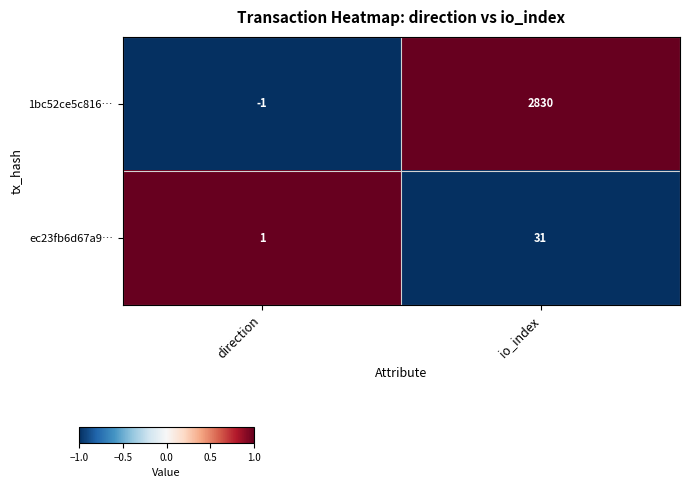

Which category has the lowest value in the 1bc52ce5c816… series?

direction